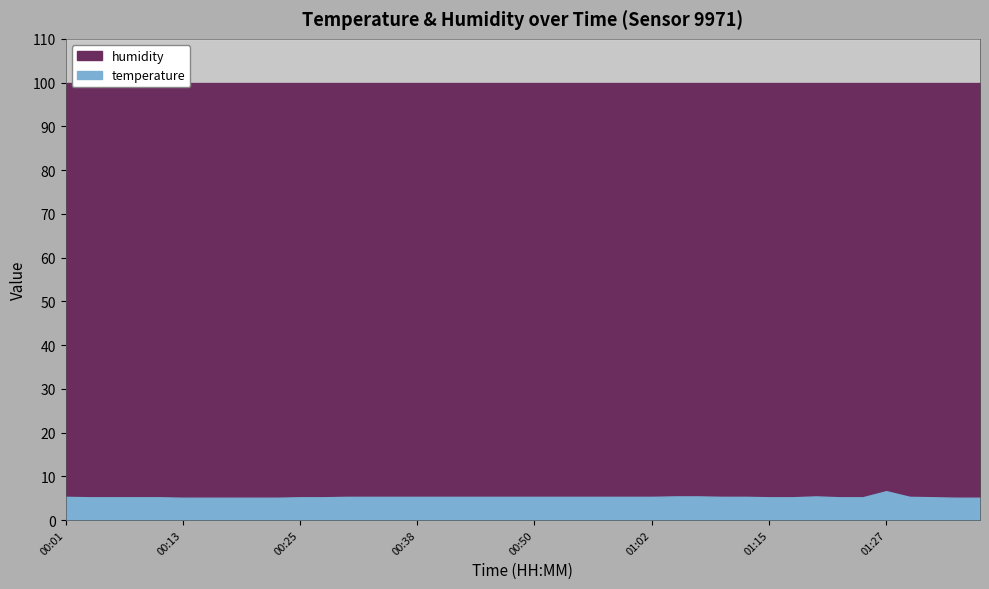

True or false: temperature and humidity intersect in this chart.

False